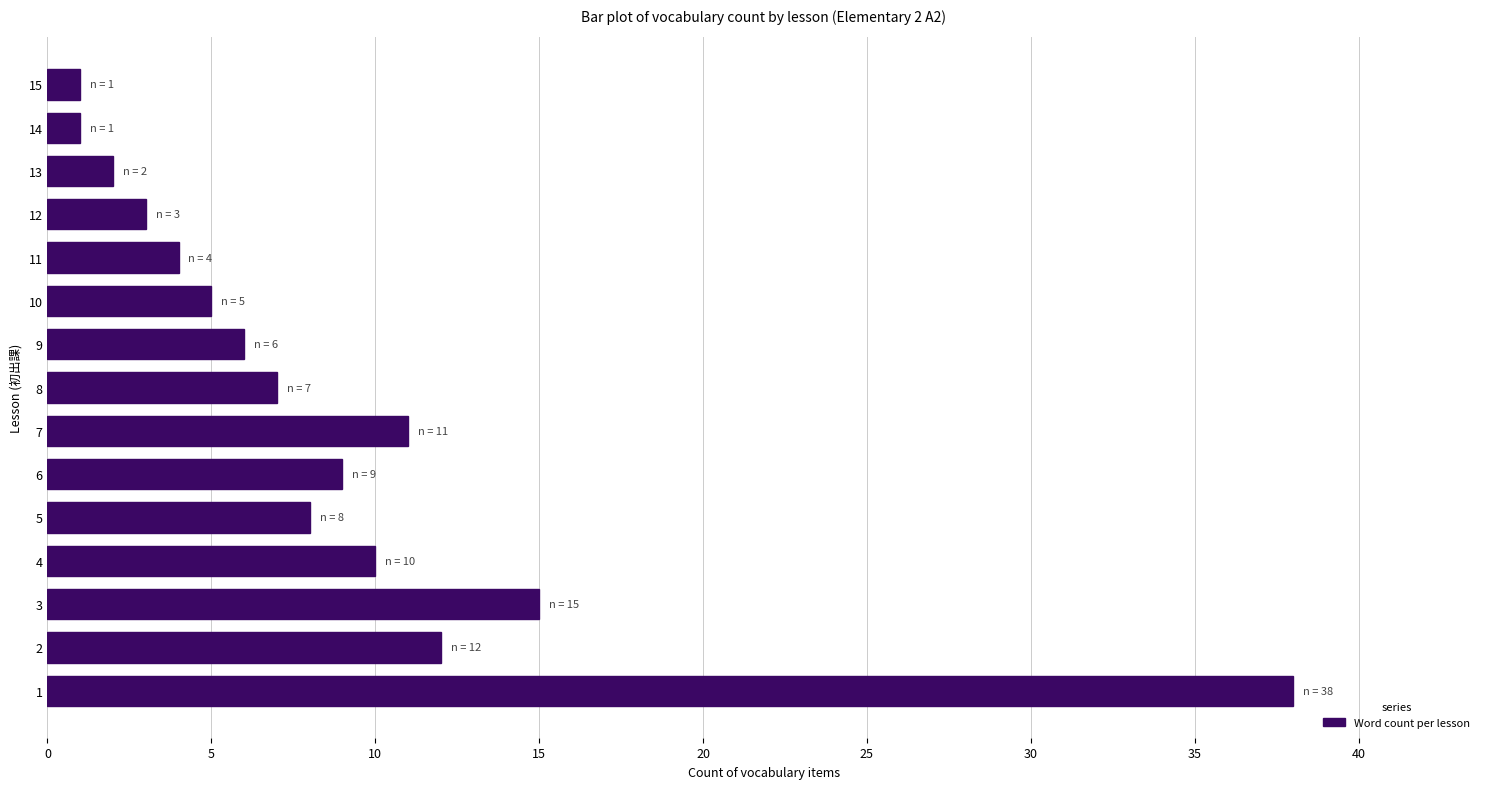

What is the greatest value displayed?

38